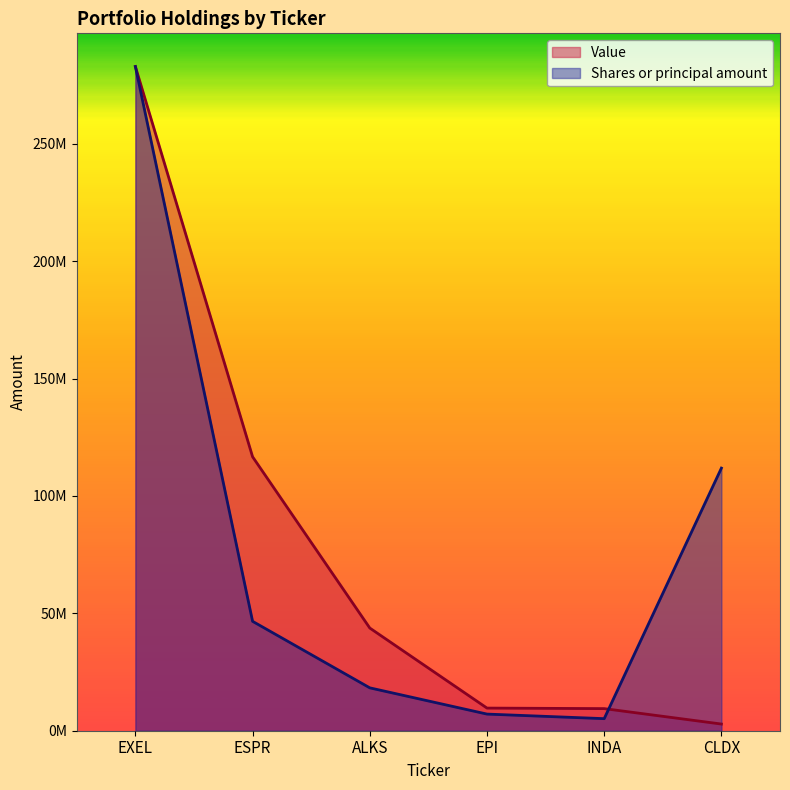

Where do Shares or principal amount and Value first cross each other?

INDA and CLDX